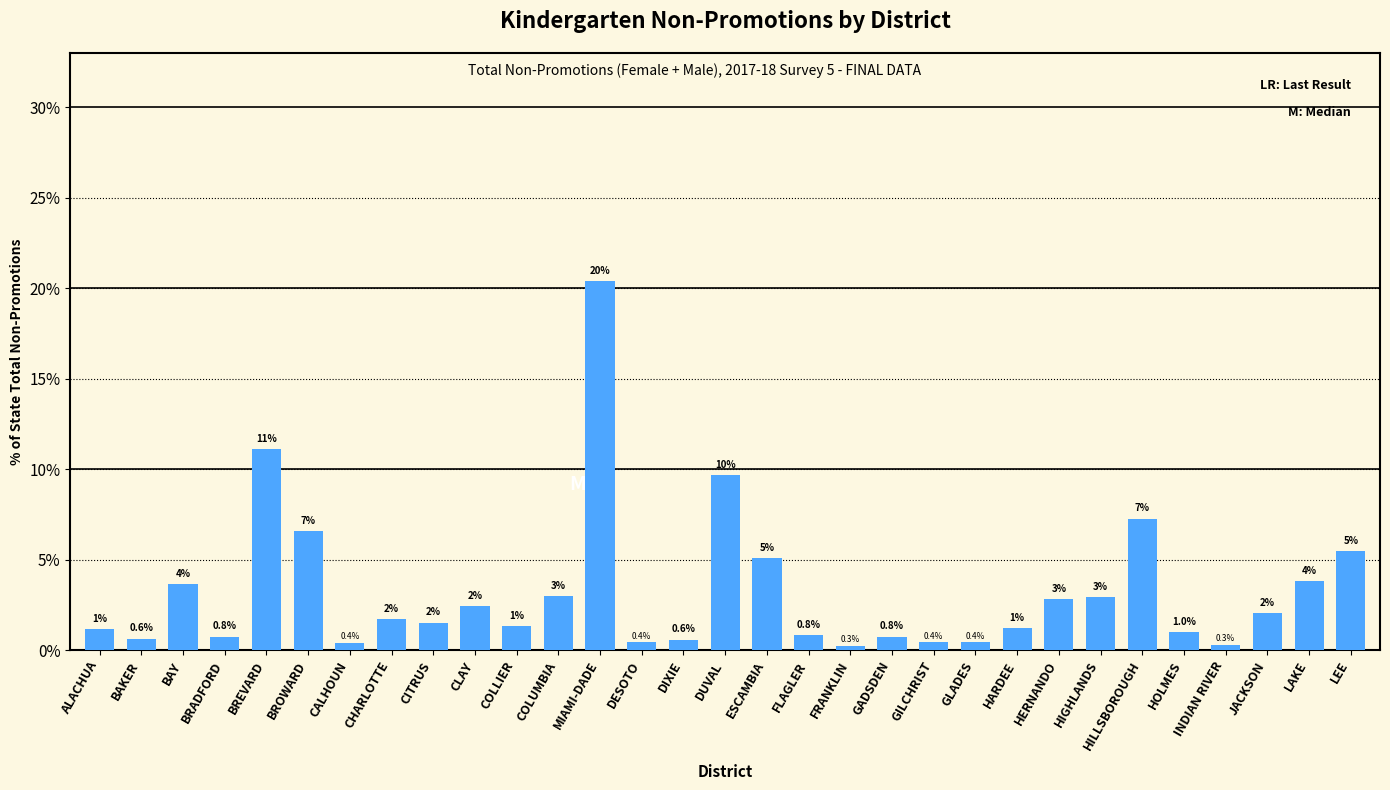

The chart shows a value of 1.5 at HIGHLANDS. True or false?

False